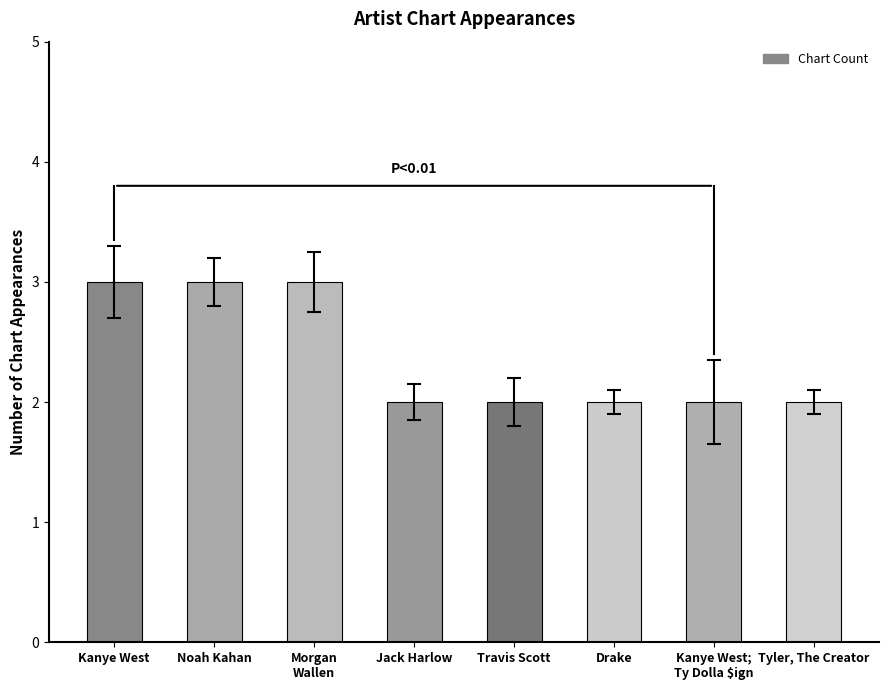

What is the label of the 6th bar from the left?

Drake